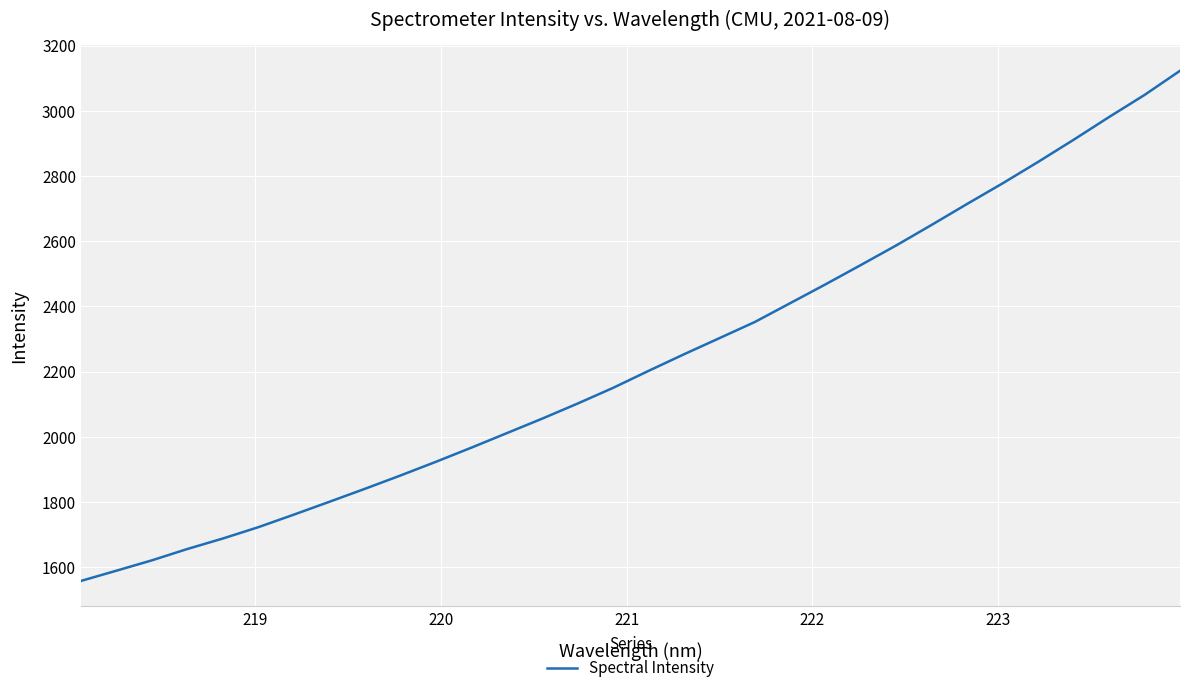

What is the difference between the maximum and minimum values?

1564.9